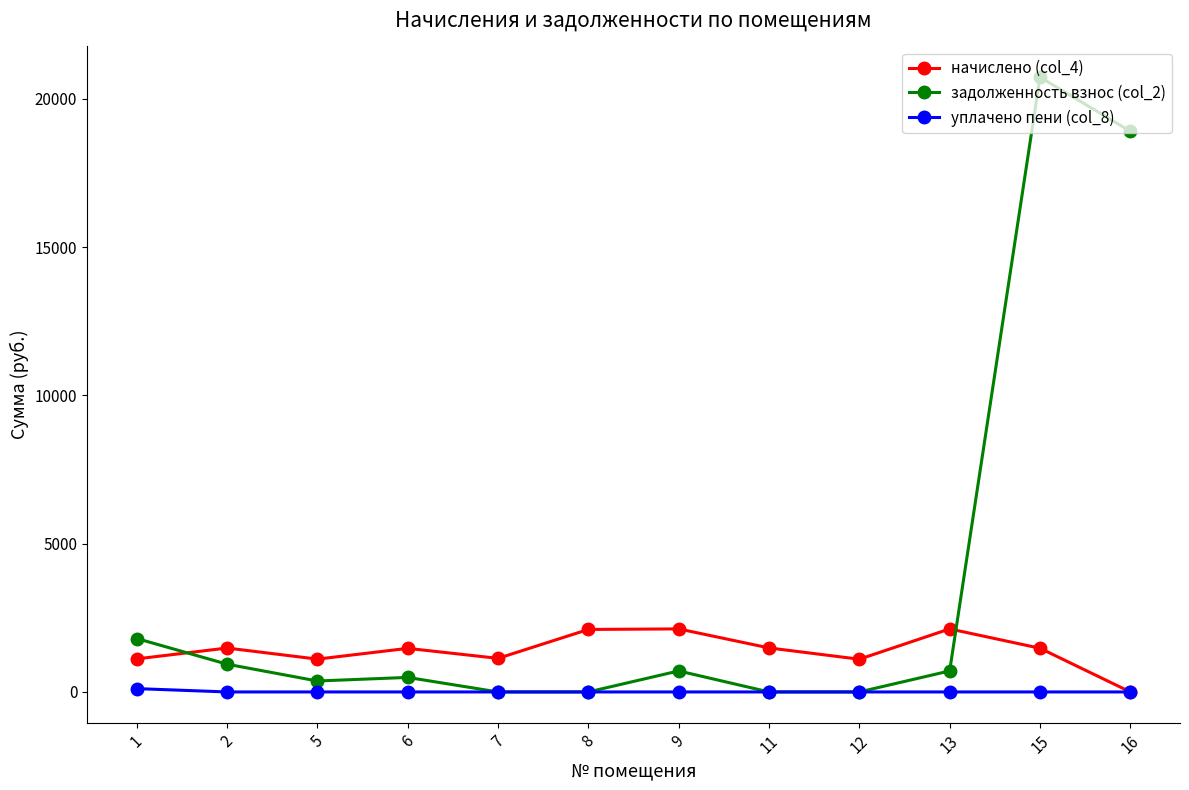

What is the difference between the second highest and minimum values in the задолженность взнос (col_2) series?

18909.8